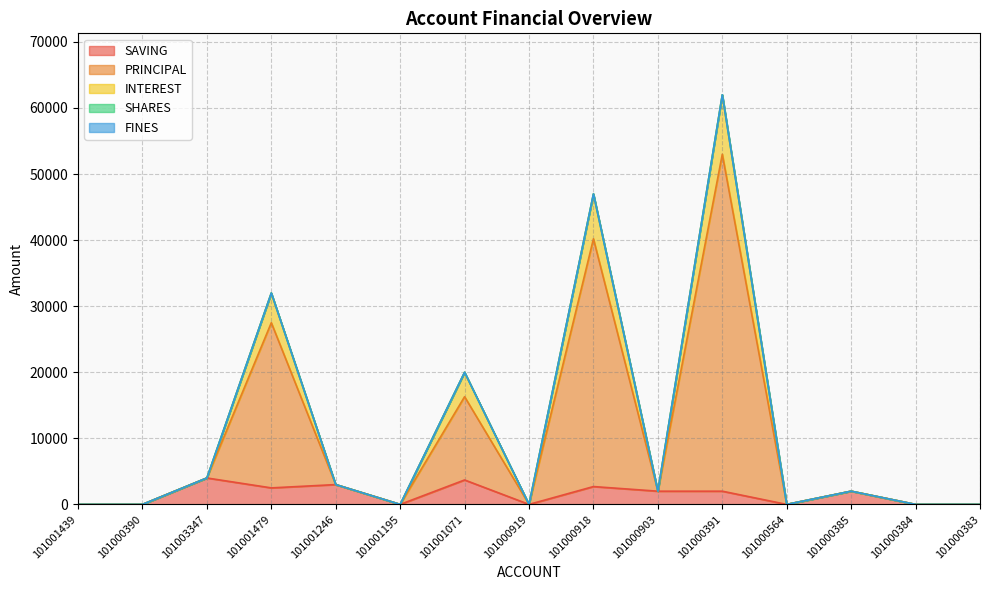

Which series has the largest total across all categories?

PRINCIPAL